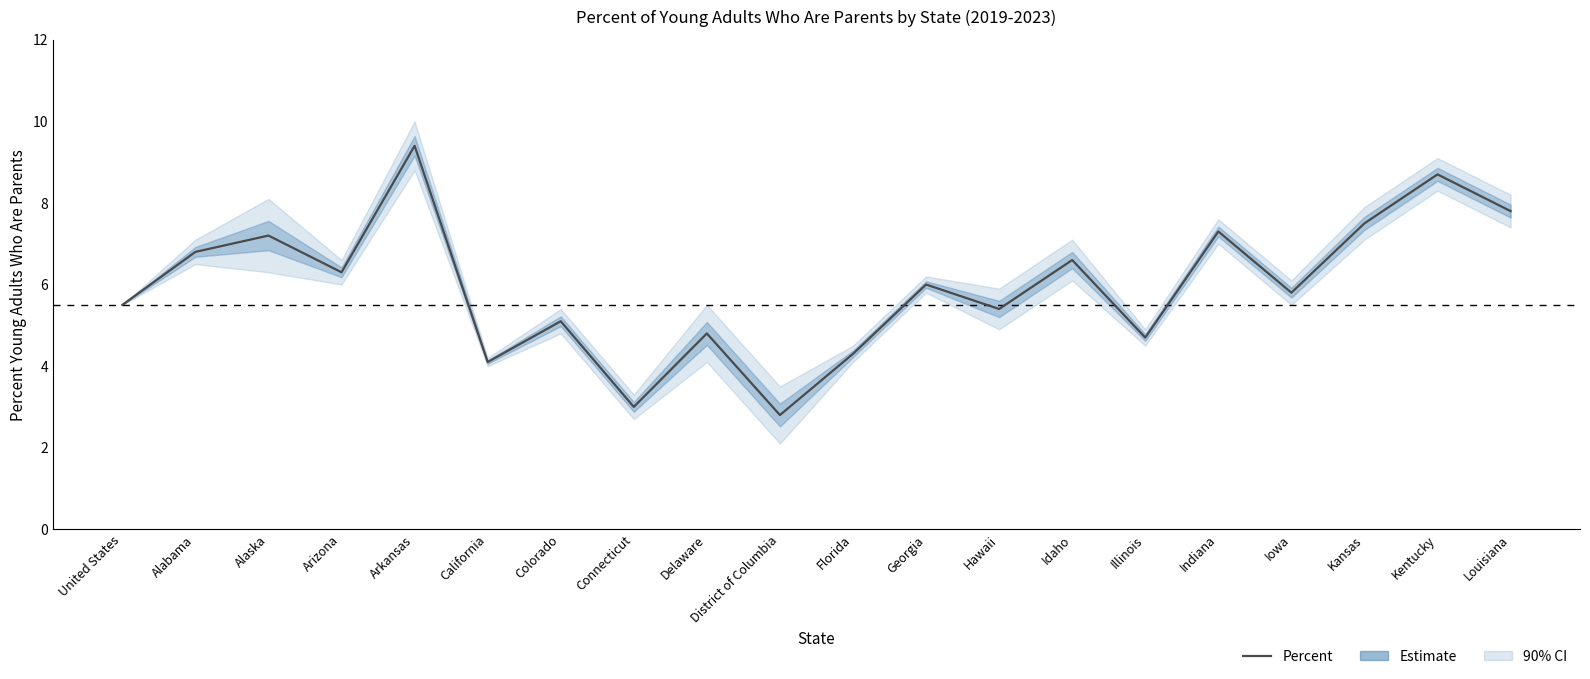

What is the label of the 5th point from the left?

Arkansas